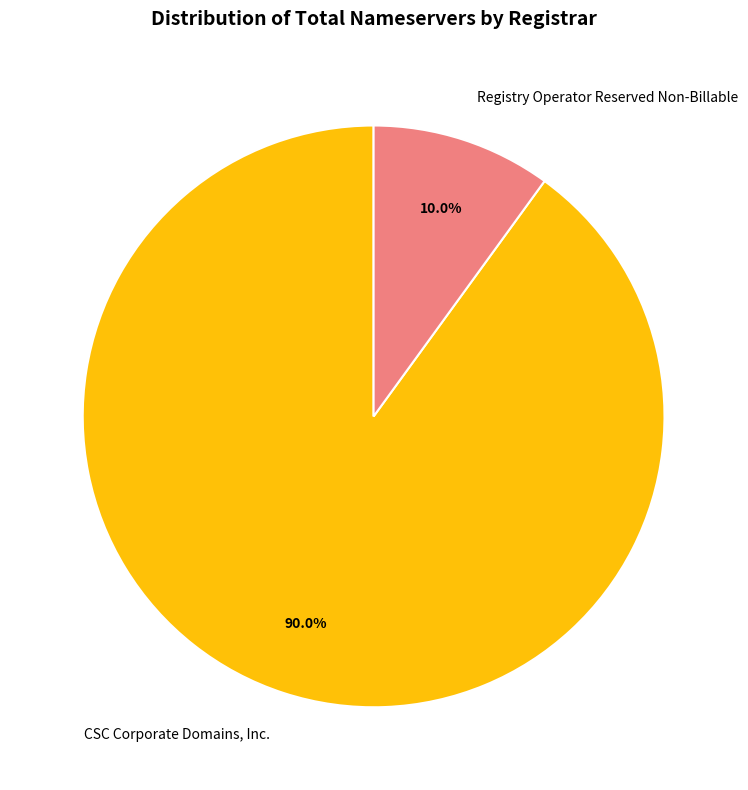

Approximately how many times larger is the value at CSC Corporate Domains, Inc. compared to Registry Operator Reserved Non-Billable?

9.0